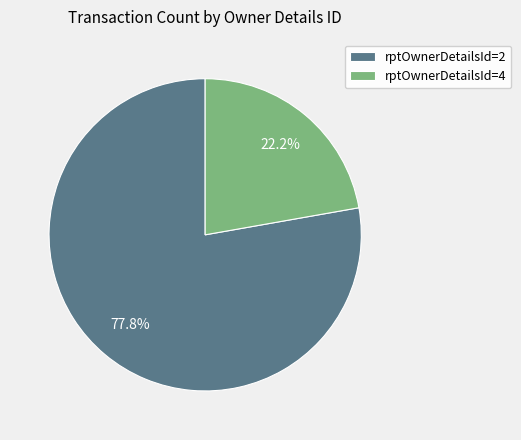

What portion of the pie excludes rptOwnerDetailsId=2?

22.2%